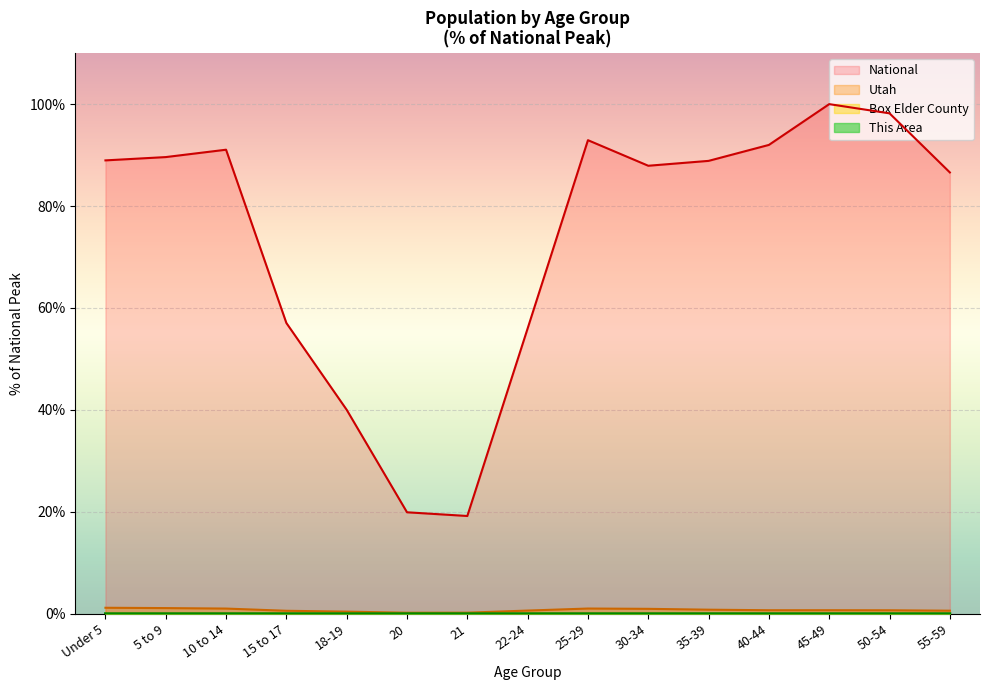

How many categories are shown in the chart?

15